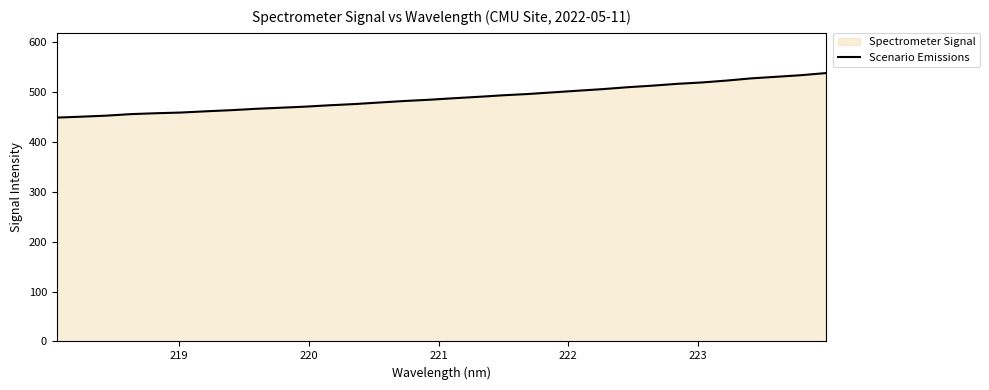

What is the smallest value displayed?

449.1